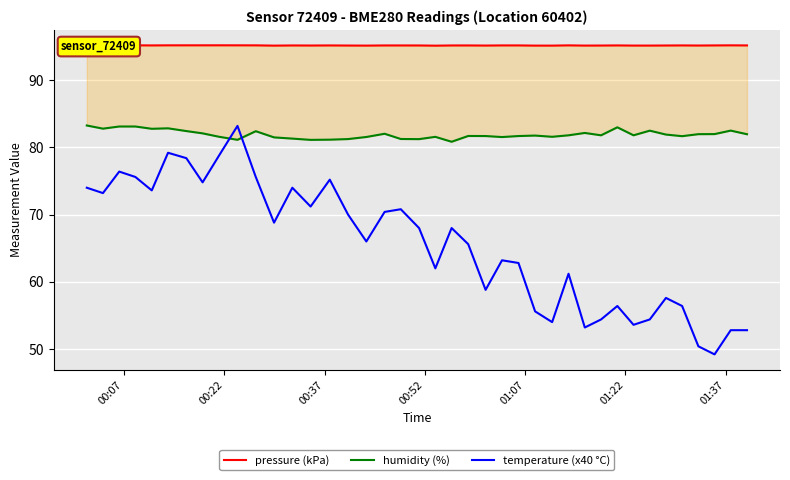

What is the highest value of the temperature (x40 °C) series?

83.2